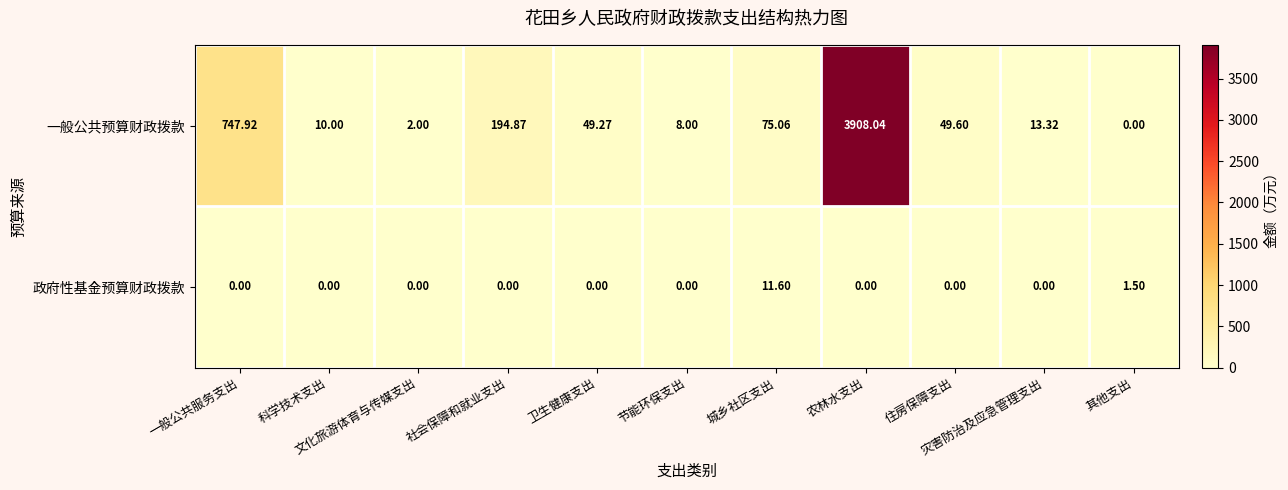

At how many categories does at least one series exceed 1210?

1